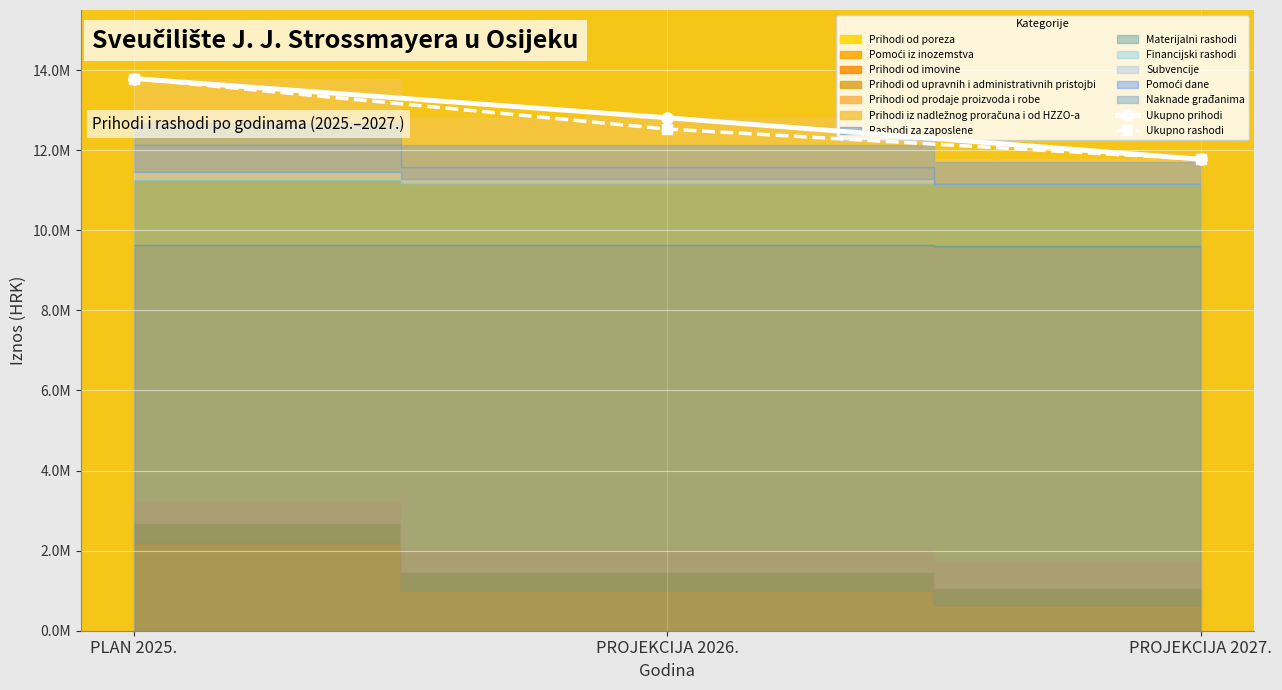

How many data points does each series have?

3